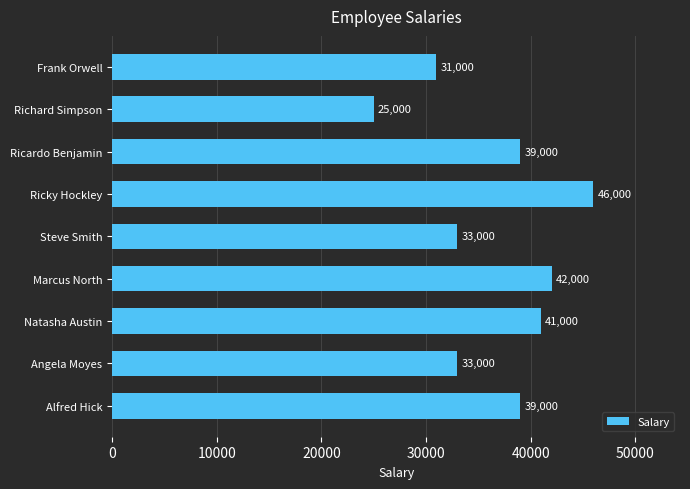

Reading bottom to top, what are all the values shown in this chart?

39000	33000	41000	42000	33000	46000	39000	25000	31000